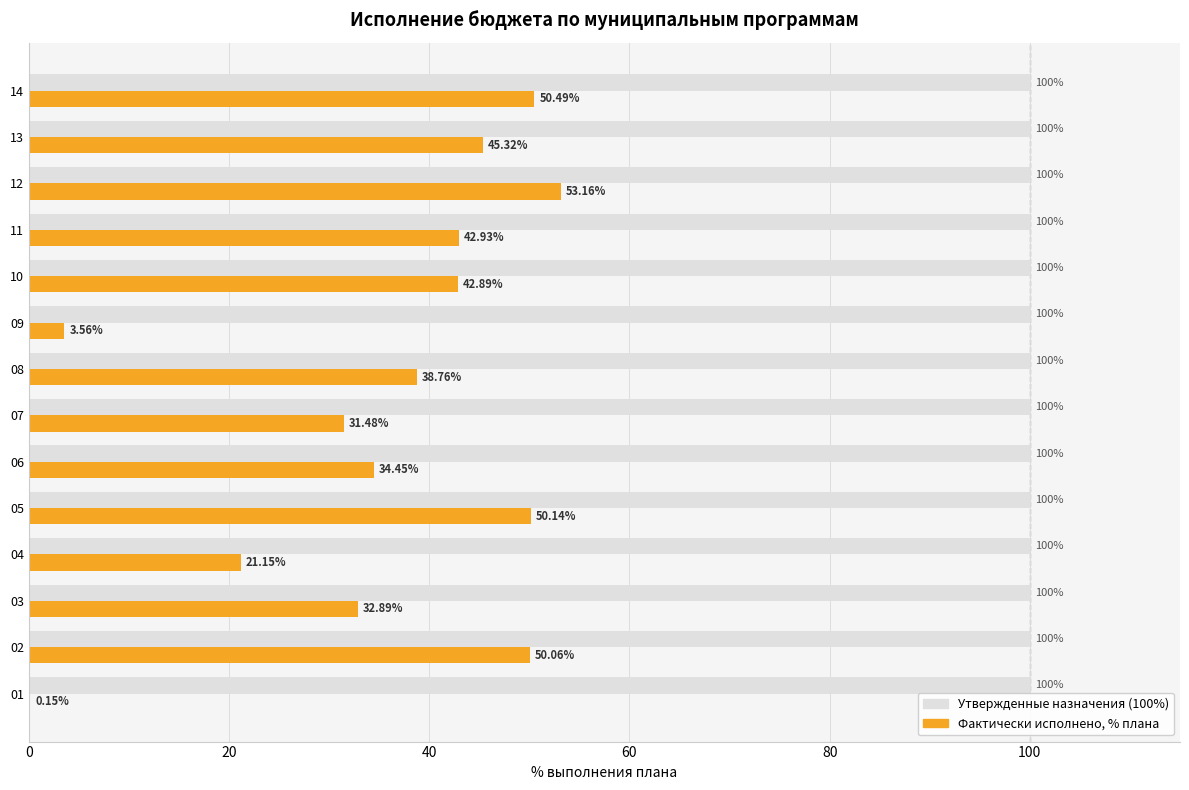

Which series has the largest total across all categories?

Утвержденные назначения (100%)